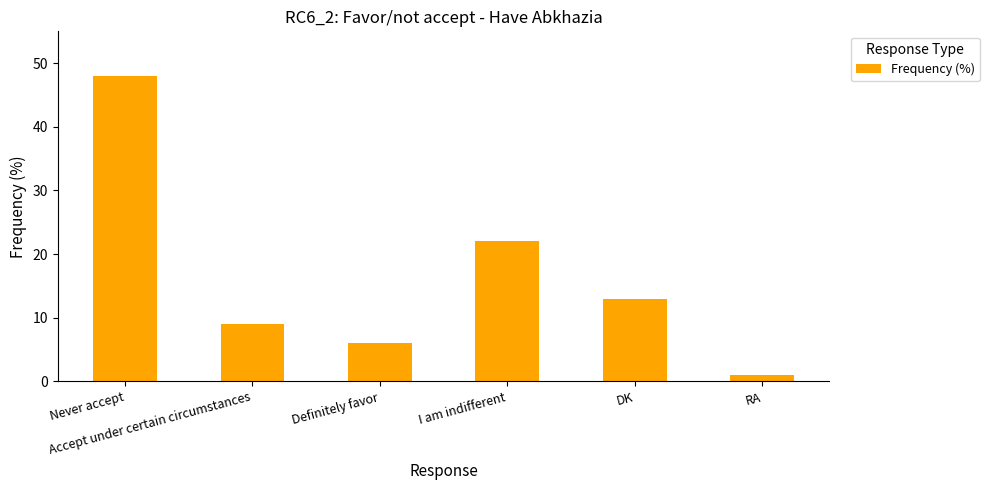

How many data points are less than 13?

3